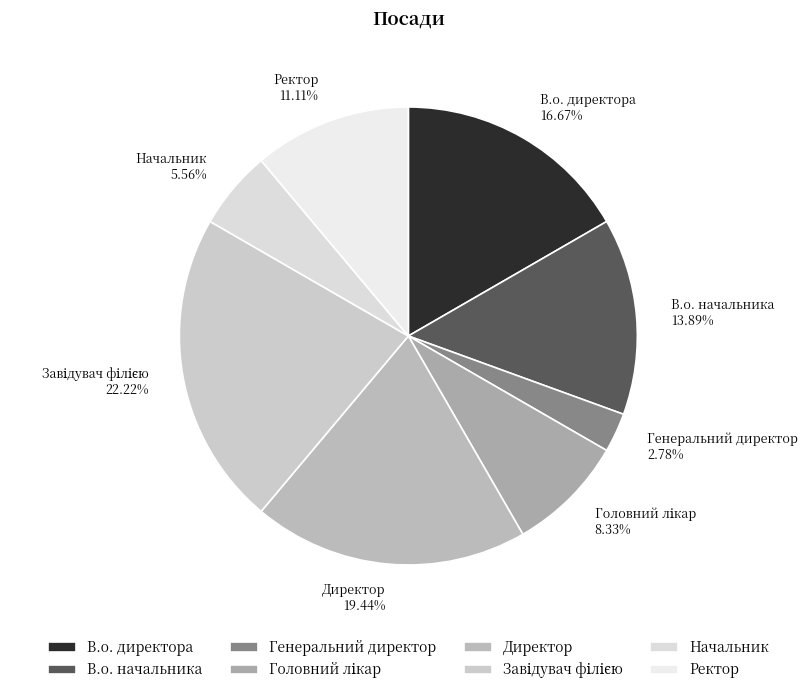

Which slice is the smallest?

Генеральний директор